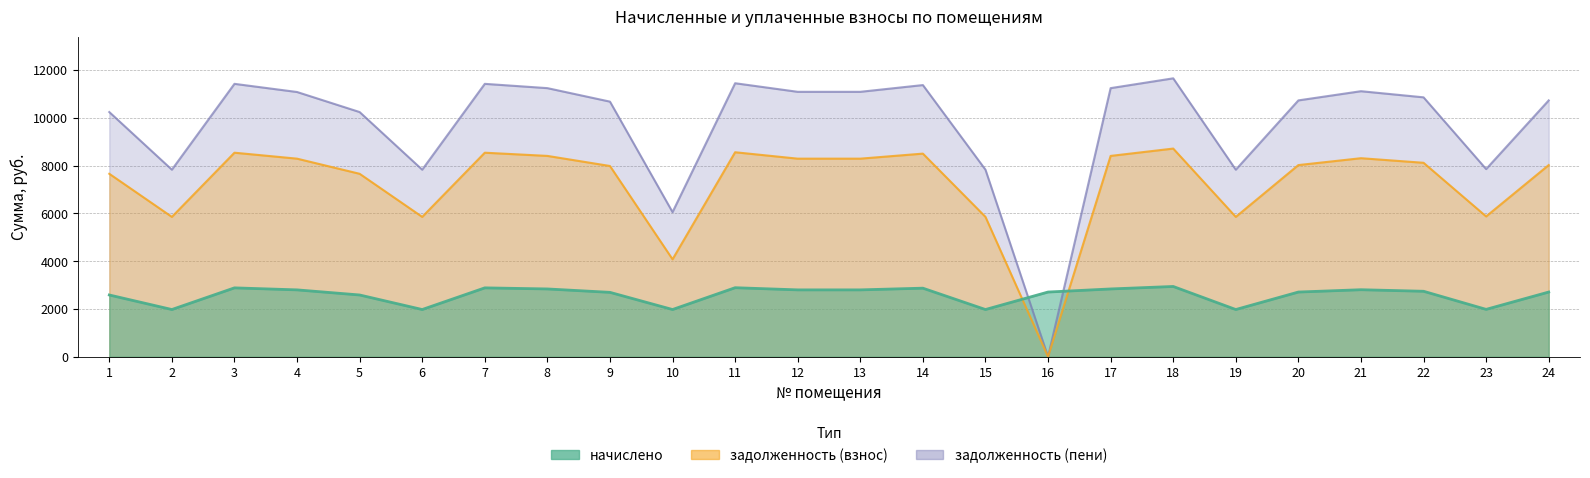

In задолженность (взнос), how many points are lower than both neighbors (excluding endpoints)?

6